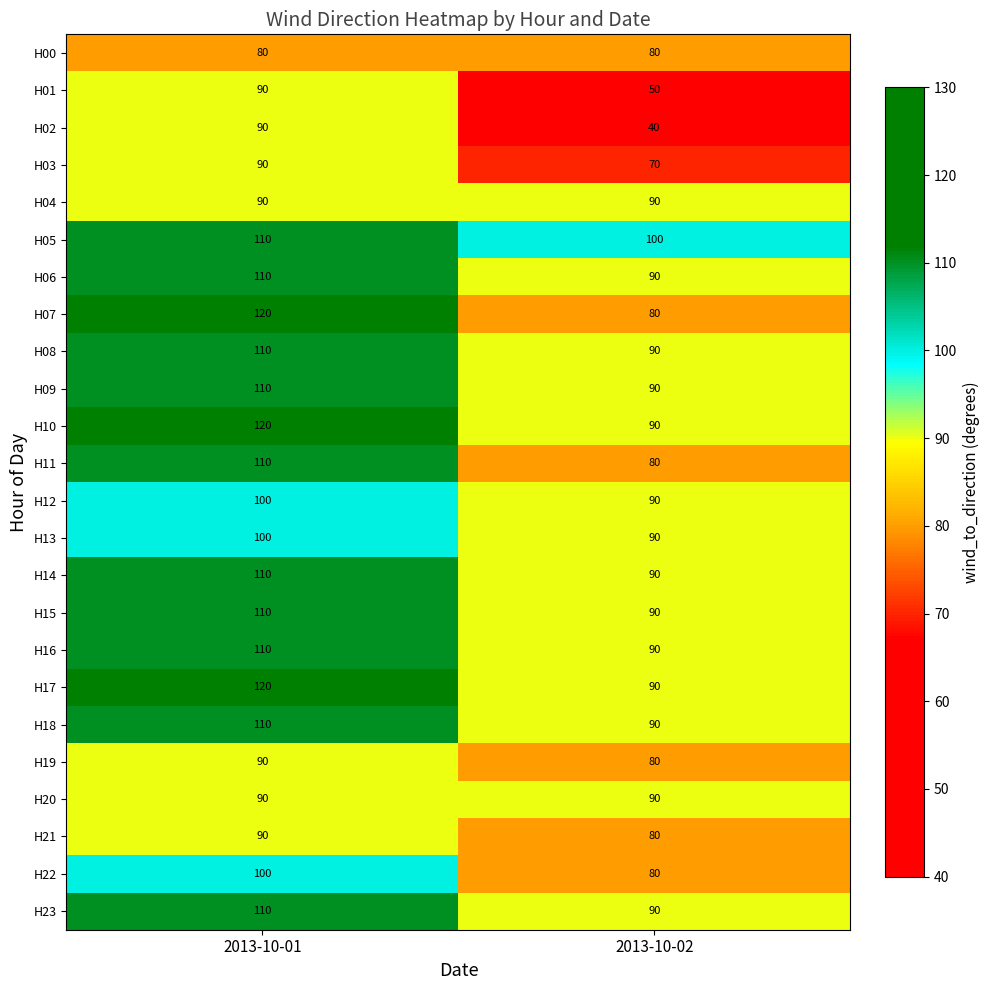

Which series has the widest spread of values?

H02